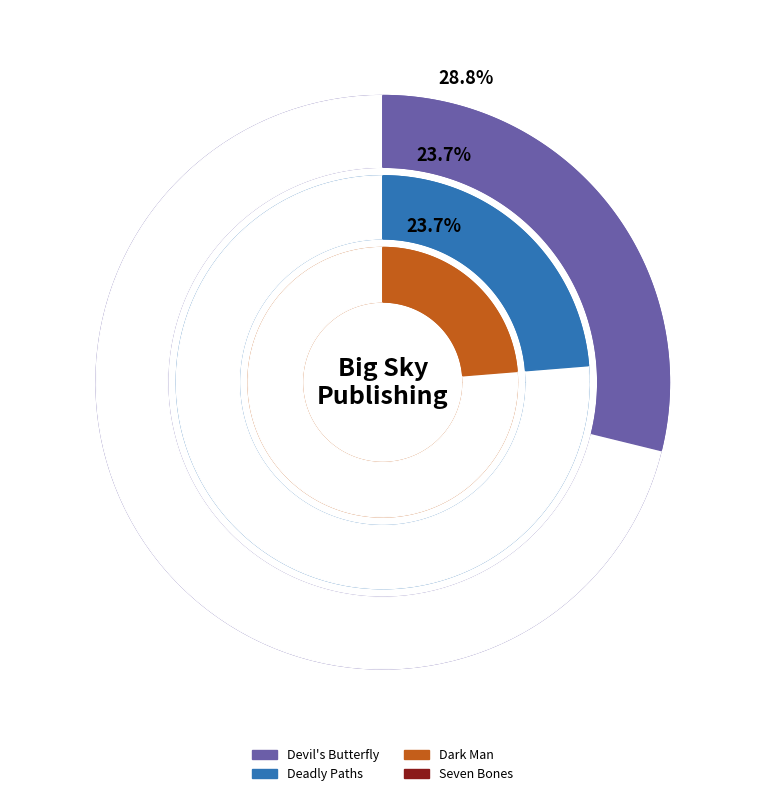

To the nearest percent, what is the combined percentage of Devil's Butterfly and Dark Man?

53%